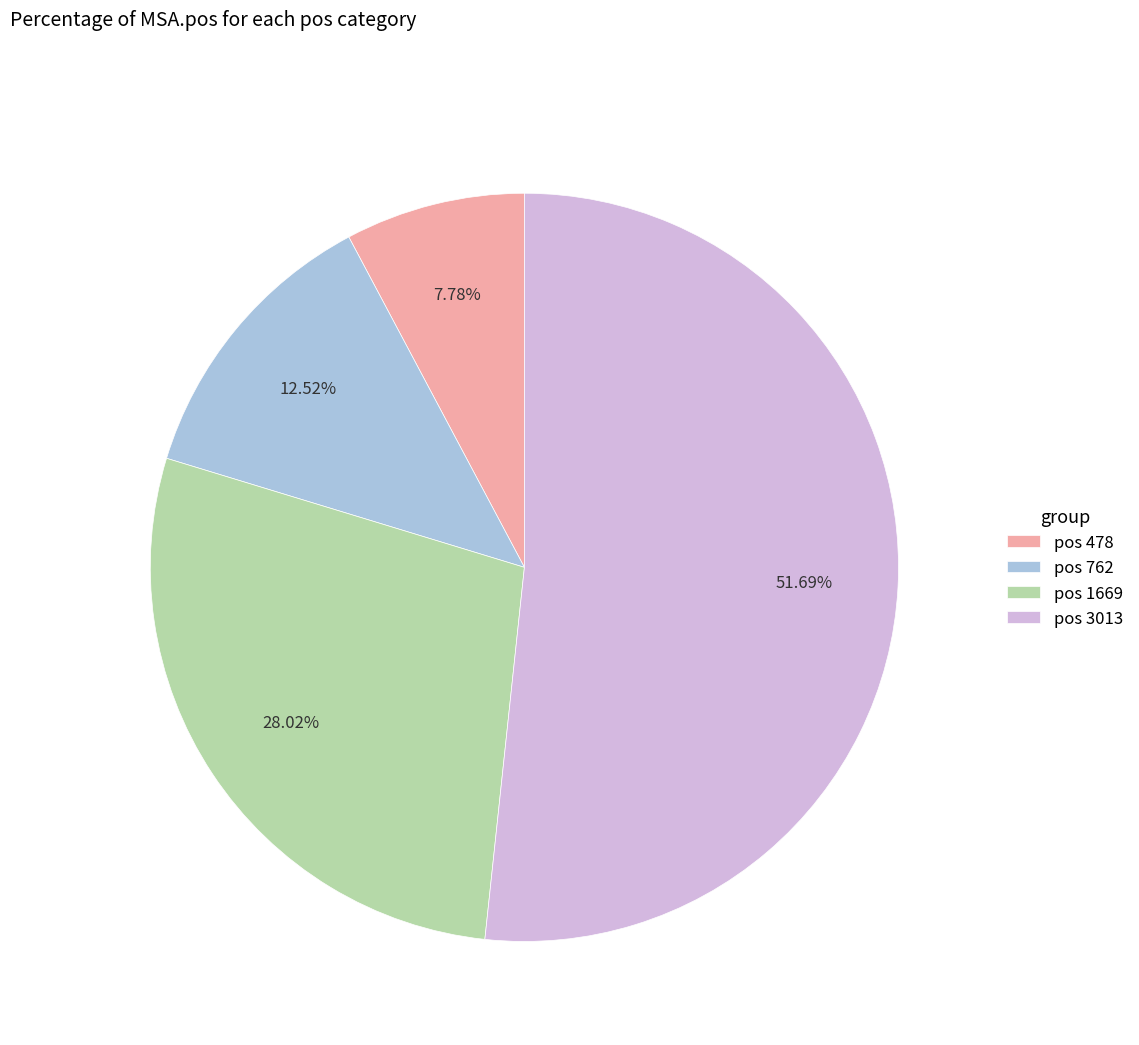

Is the sum of pos 3013 and pos 762 greater than half?

Yes